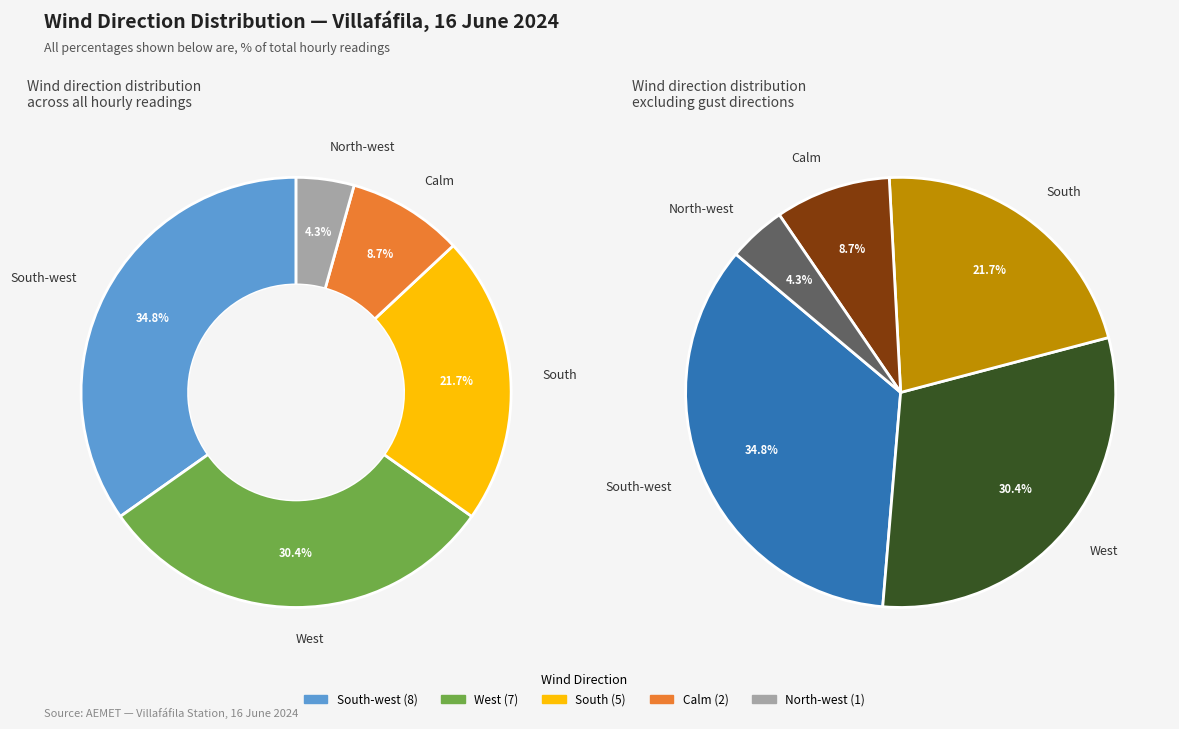

Combined, do West and North-west account for over 50%?

No